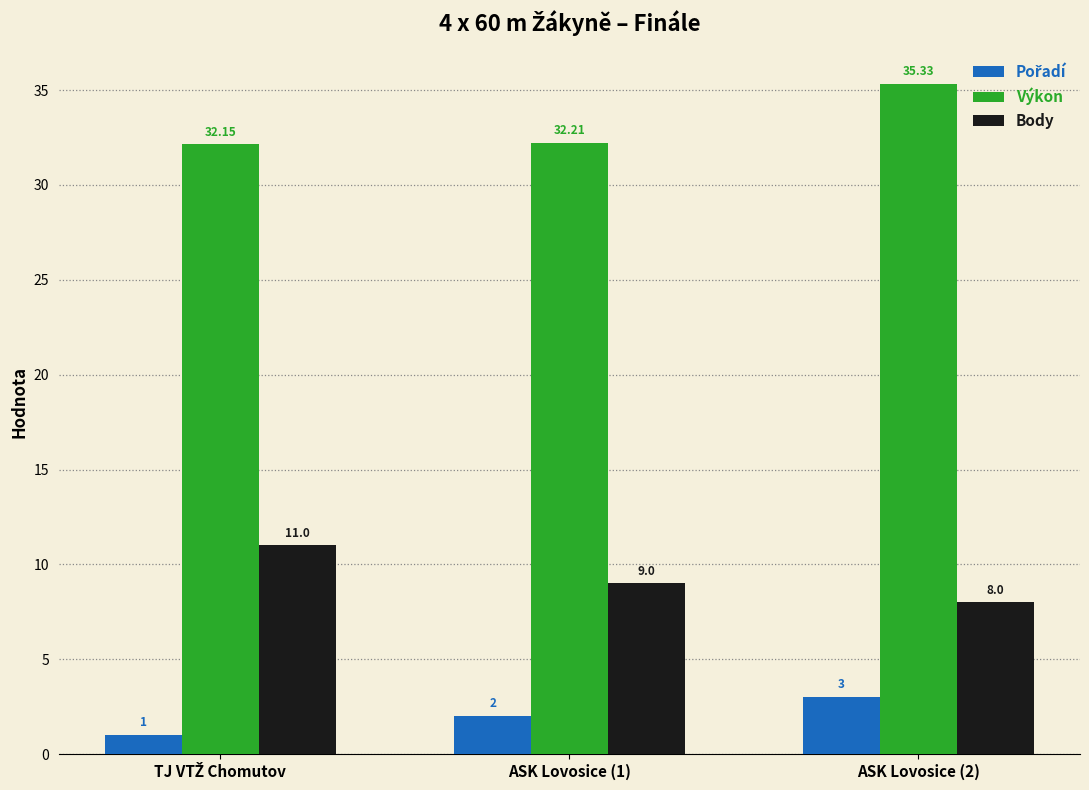

True or false: Body has a value of 4.1 at ASK Lovosice (1).

False